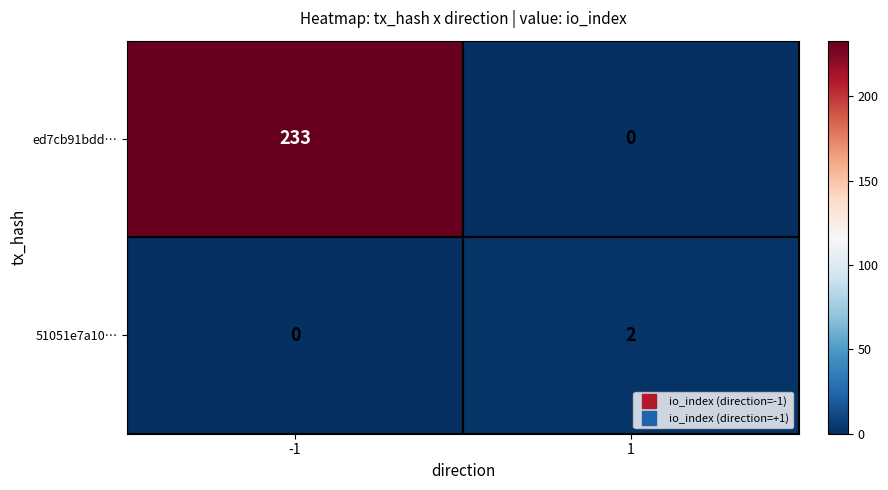

How many distinct data groups are displayed?

2